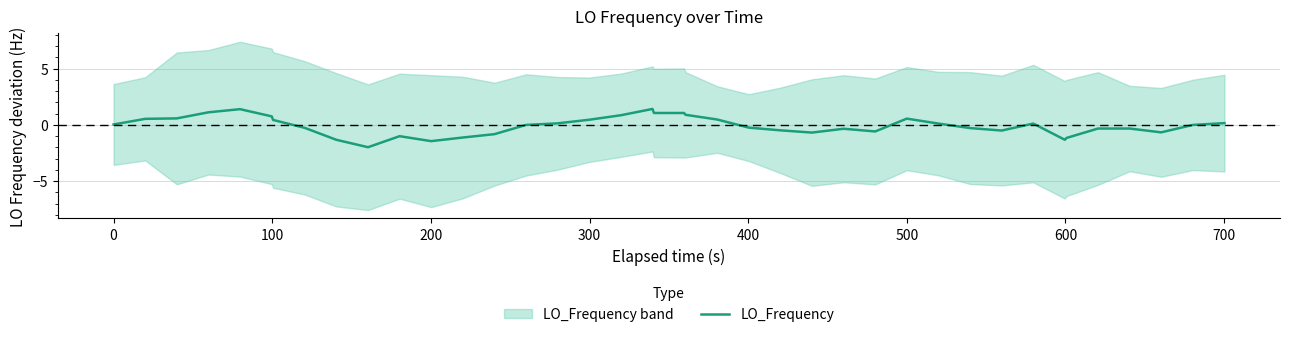

What is the maximum value for LO_Frequency?

1.4